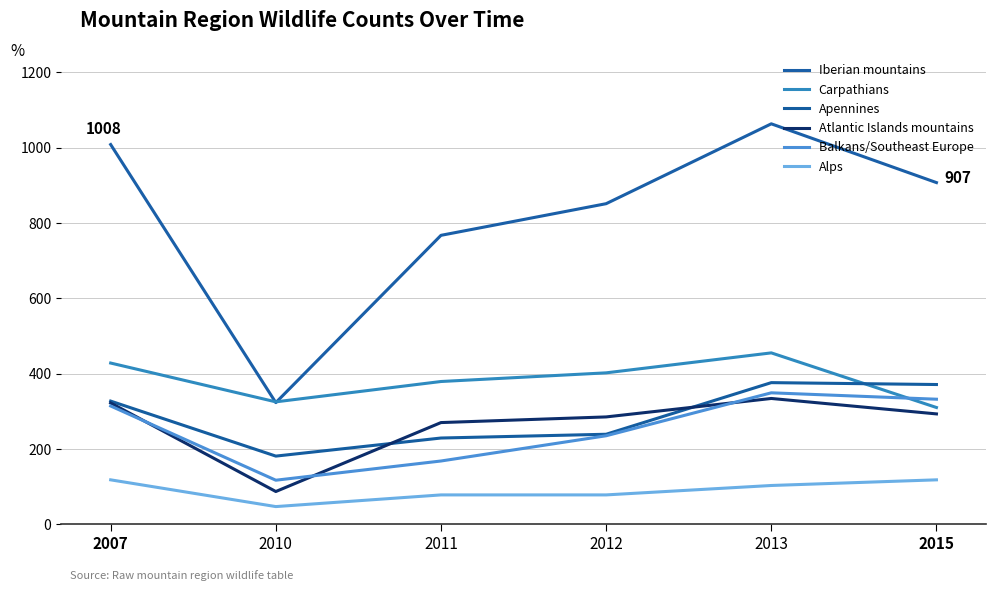

True or false: Alps and Iberian mountains intersect in this chart.

False